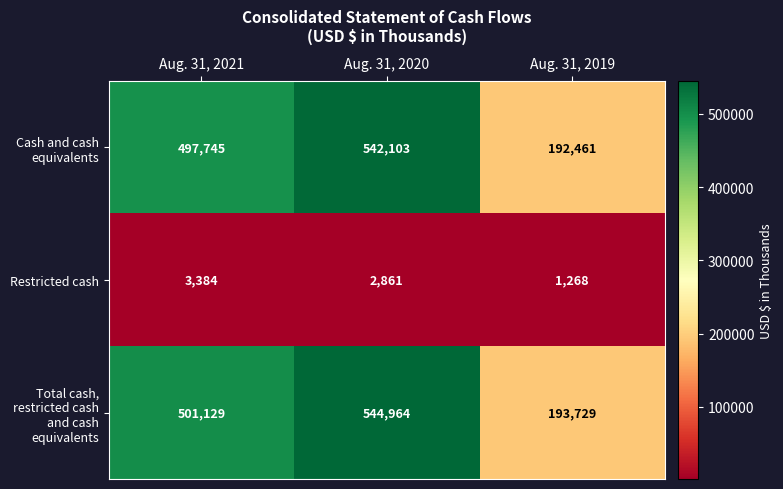

Which category has the lowest value across all series?

Aug. 31, 2019